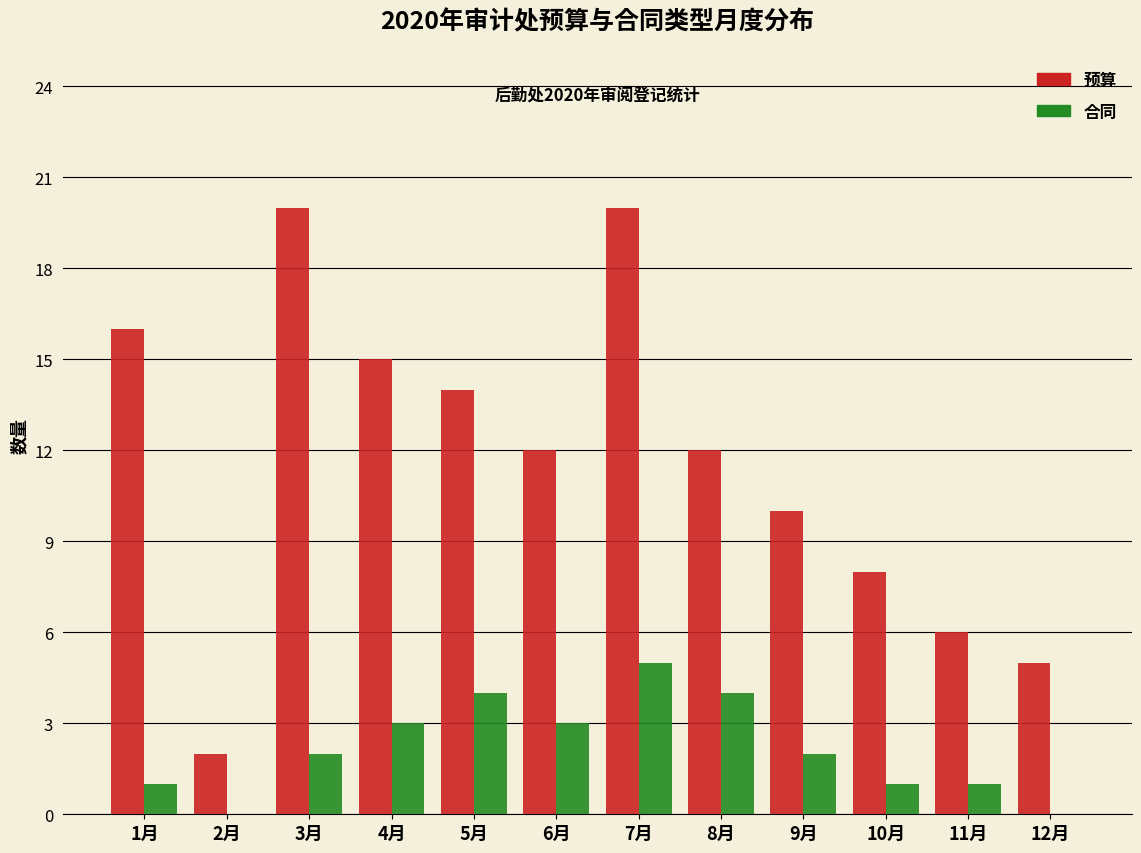

Reading left to right, transcribe all the data shown in this chart.

预算: 1月=16	2月=2	3月=20	4月=15	5月=14	6月=12	7月=20	8月=12	9月=10	10月=8	11月=6	12月=5
合同: 1月=1	2月=0	3月=2	4月=3	5月=4	6月=3	7月=5	8月=4	9月=2	10月=1	11月=1	12月=0